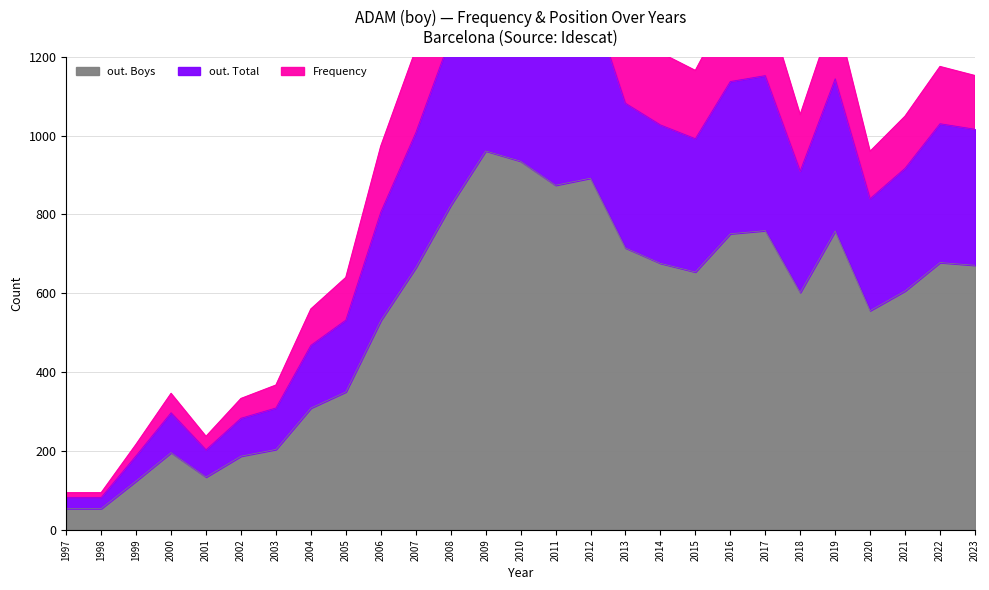

What is the sum of all out. Boys values?

14719